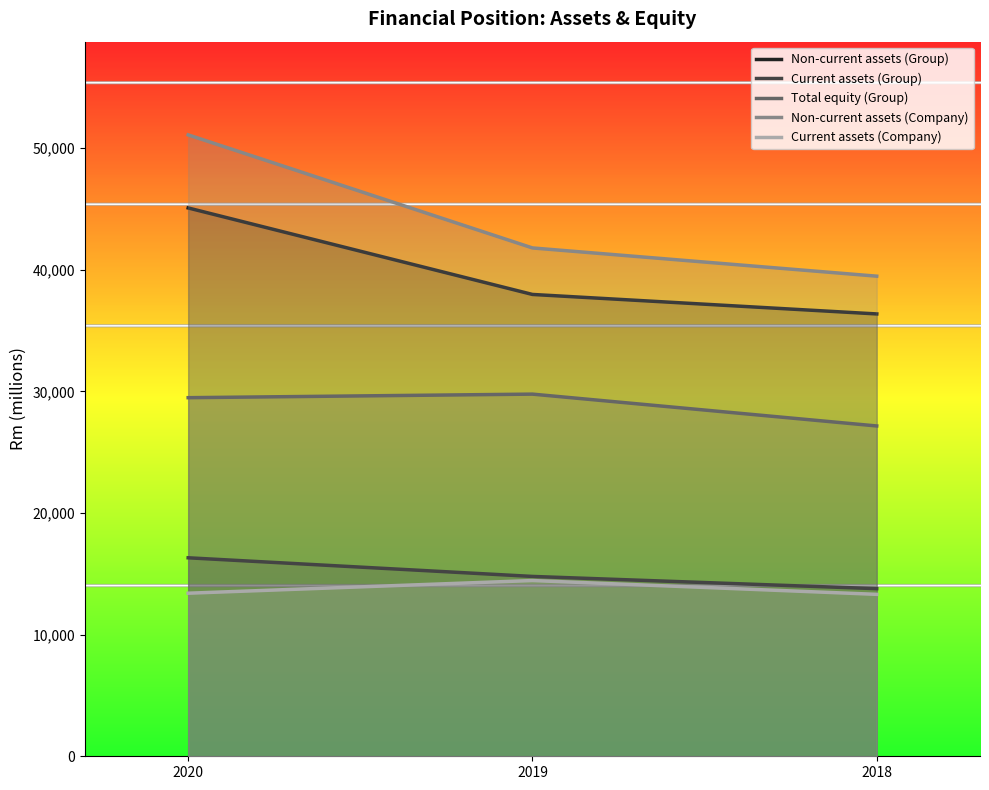

Reading right to left, what are all the values shown in this chart?

Non-current assets (Group): 2018=36359	2019=37961	2020=45071
Current assets (Group): 2018=13778	2019=14783	2020=16315
Total equity (Group): 2018=27151	2019=29768	2020=29475
Non-current assets (Company): 2018=39463	2019=41784	2020=51077
Current assets (Company): 2018=13310	2019=14445	2020=13404